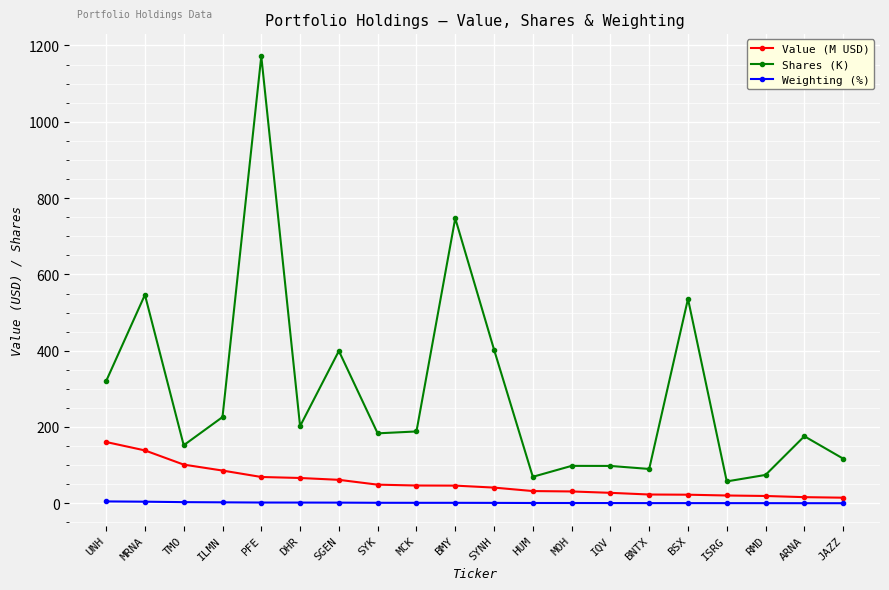

What is the label of the 18th point from the right?

TMO